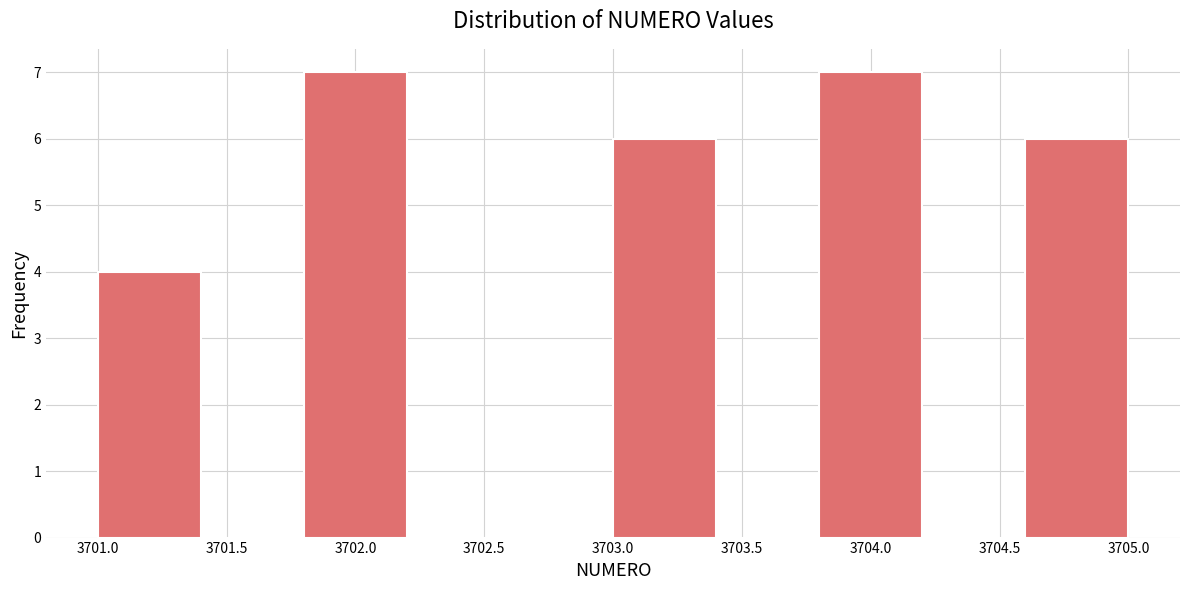

Reading left to right, transcribe this chart: for each bar, give the range it covers on the x-axis and its height. The values are not printed on the chart, so give them approximately, as read against the axis.

3701.0 to 3701.4: 4
3701.4 to 3701.8: 0
3701.8 to 3702.2: 7
3702.2 to 3702.6: 0
3702.6 to 3703.0: 0
3703.0 to 3703.4: 6
3703.4 to 3703.8: 0
3703.8 to 3704.2: 7
3704.2 to 3704.6: 0
3704.6 to 3705.0: 6